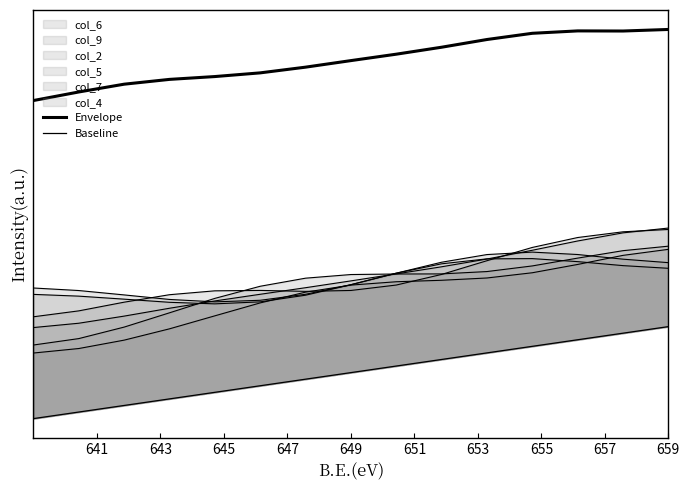

True or false: Baseline has a value of 2.0 at 649.

True